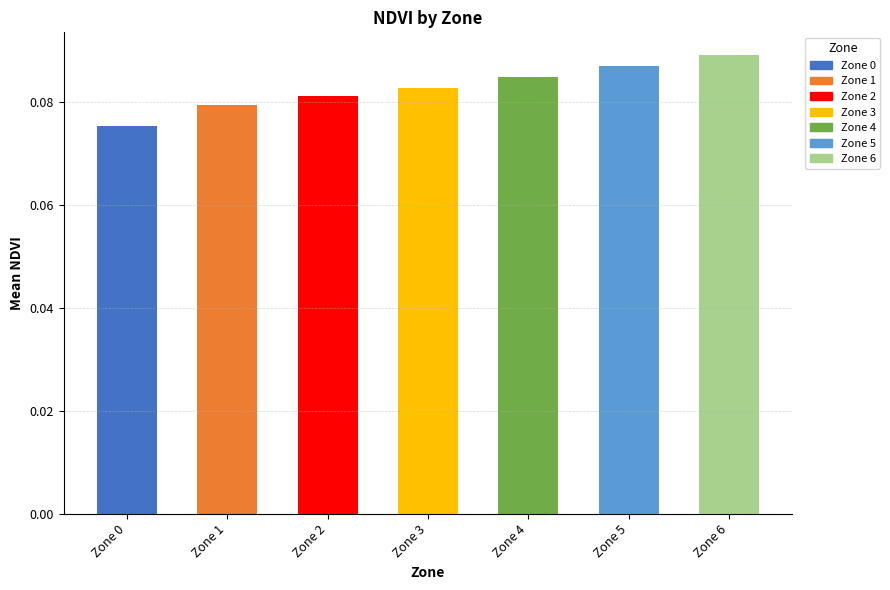

What is the average value?

0.1